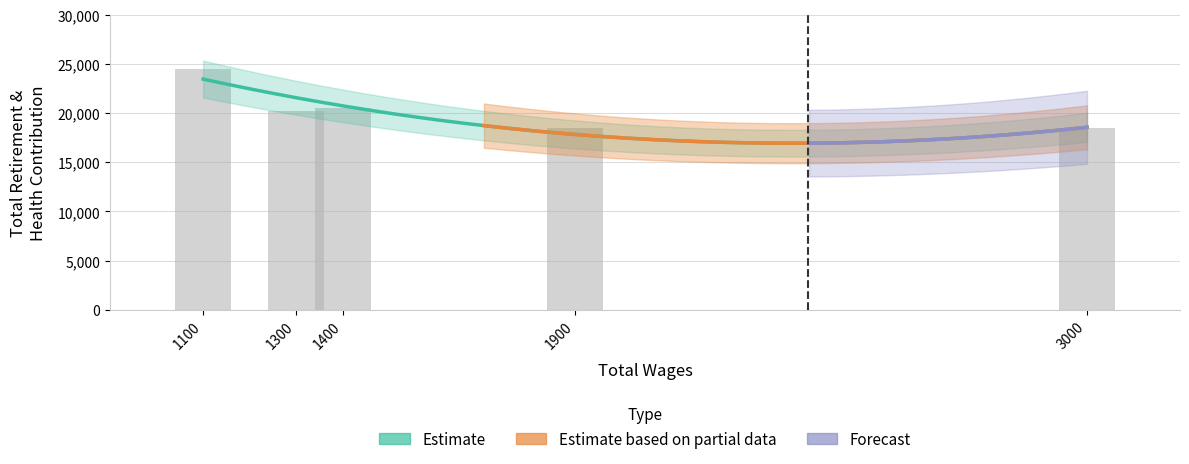

What is the value of the 1st bar from the left?

24457